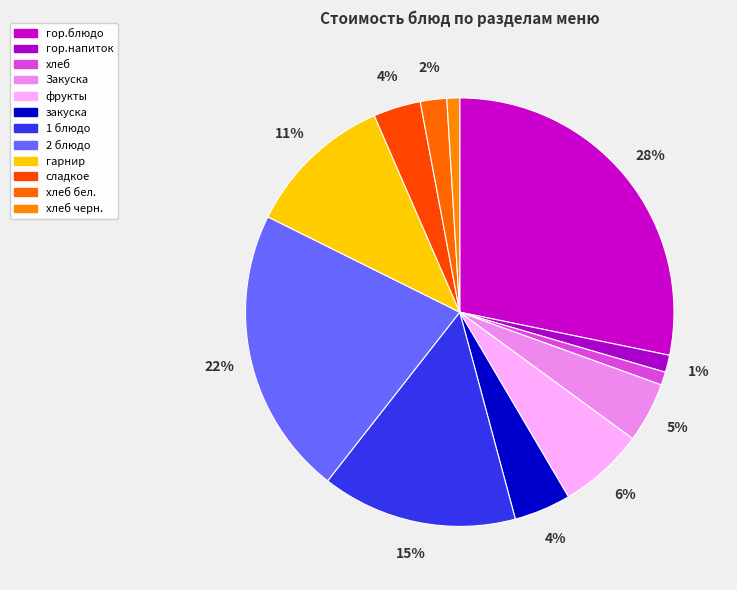

What is the largest slice in the pie chart?

гор.блюдо